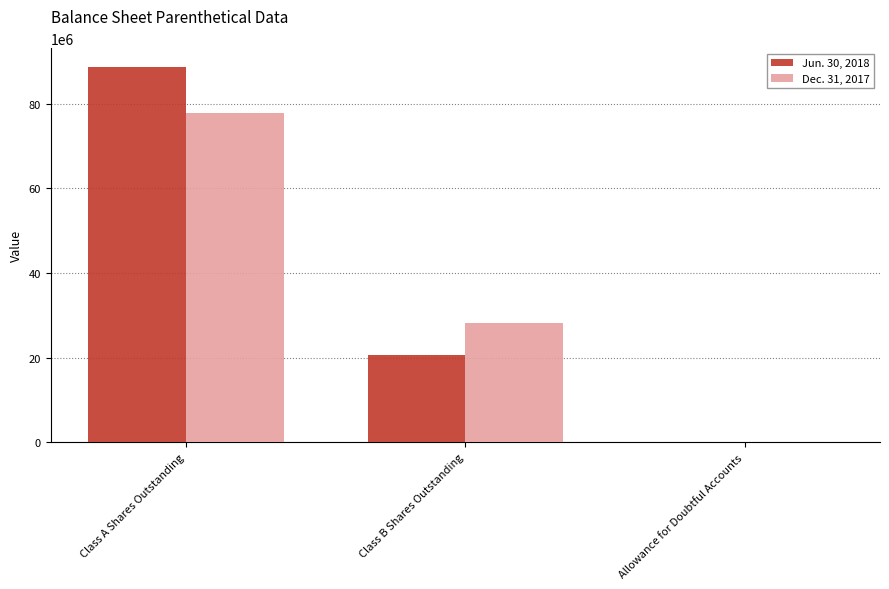

Which category has the highest value in the Jun. 30, 2018 series?

Class A Shares Outstanding